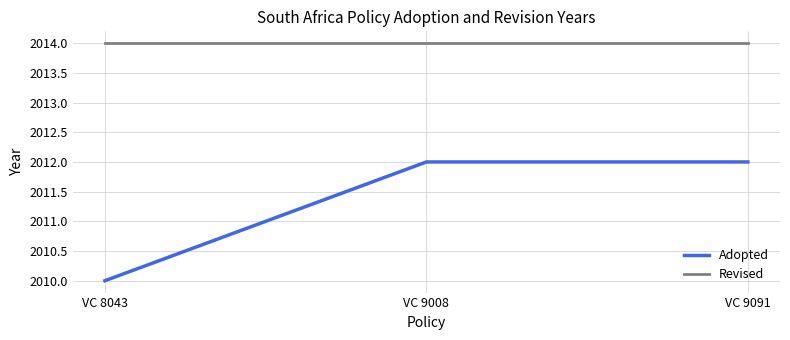

How many lines are shown in the chart?

2